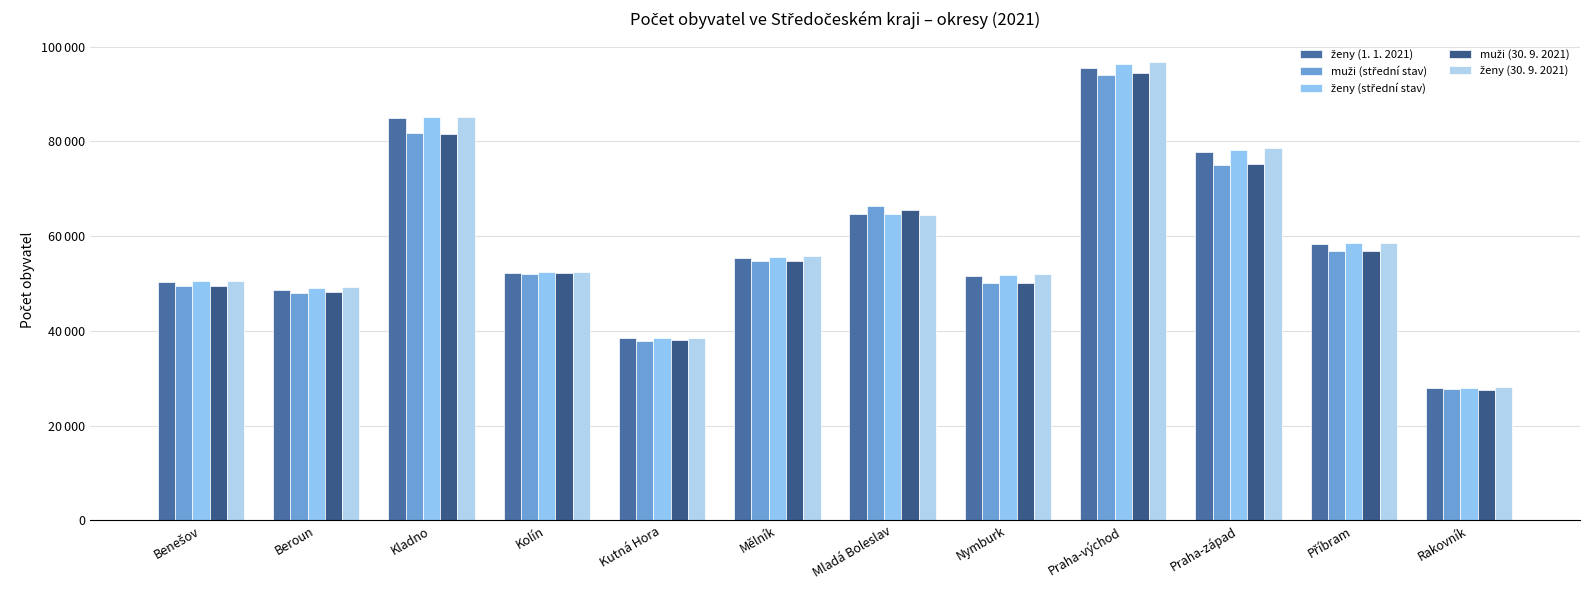

What is the value of the ženy (střední stav) bar at the 8th from the left?

51831